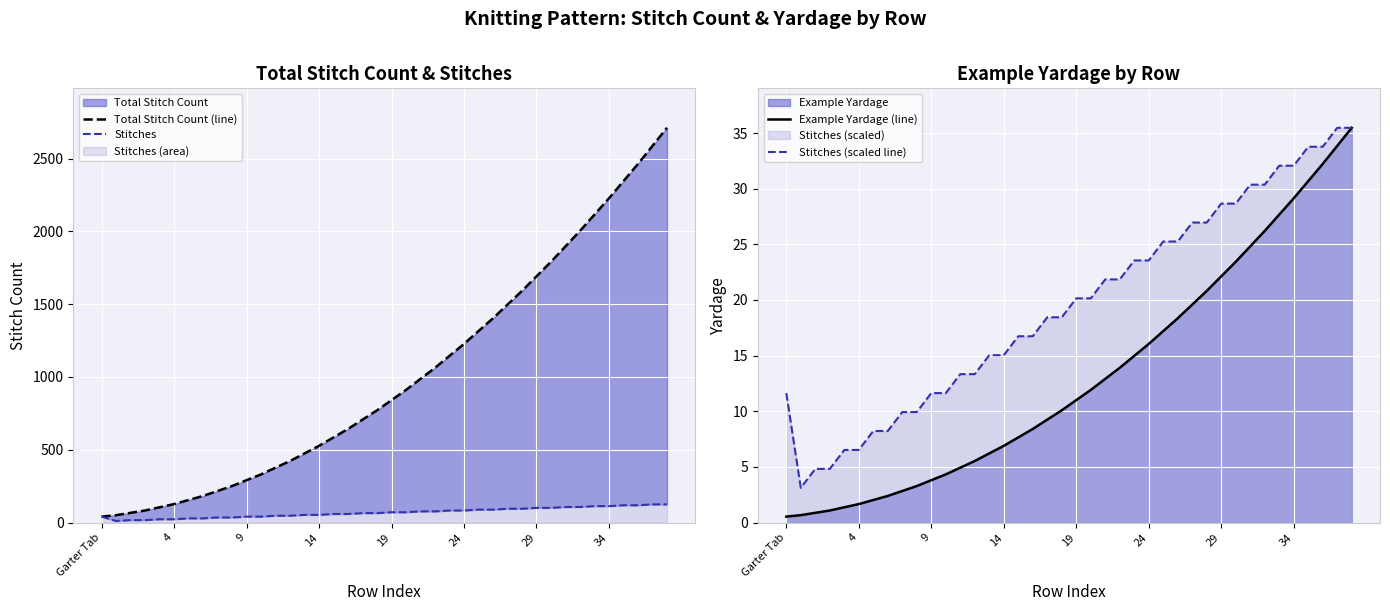

True or false: Stitches (scaled line) and Stitches cross at least once.

False